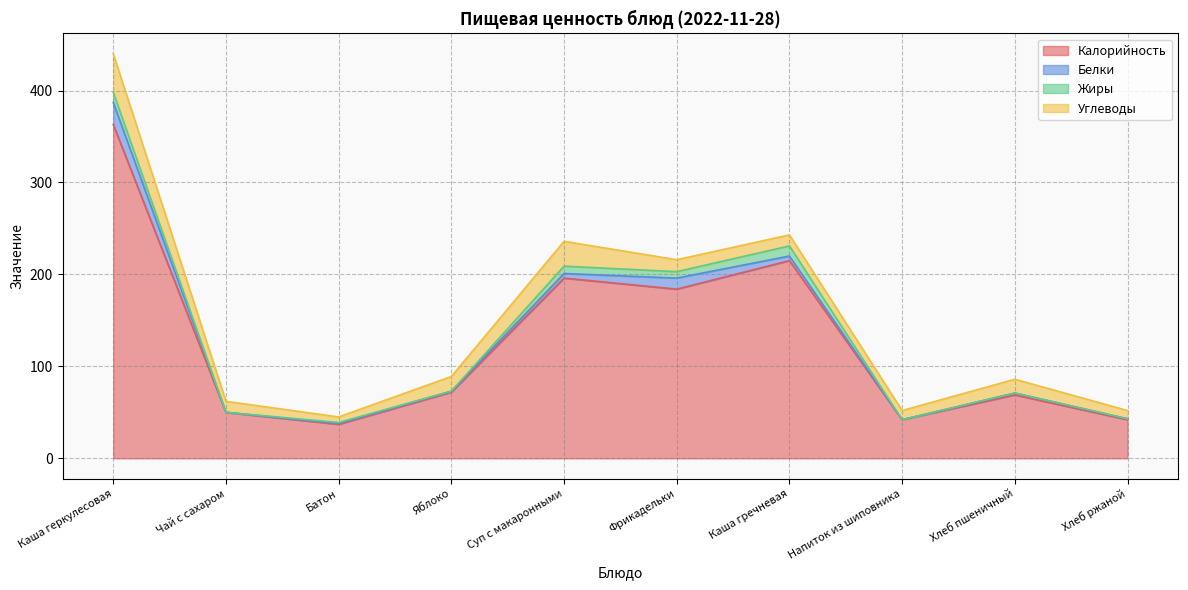

True or false: Калорийность and Белки intersect in this chart.

False